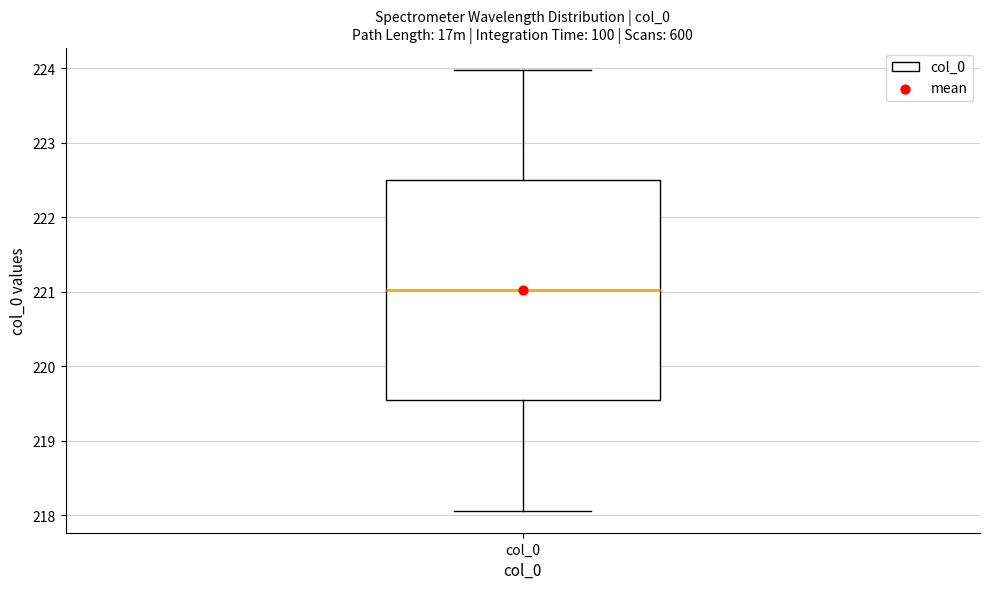

Where is the upper edge of the box for col_0 on the y-axis? The values are not printed on the chart, so give them approximately, as read against the axis.

222.5